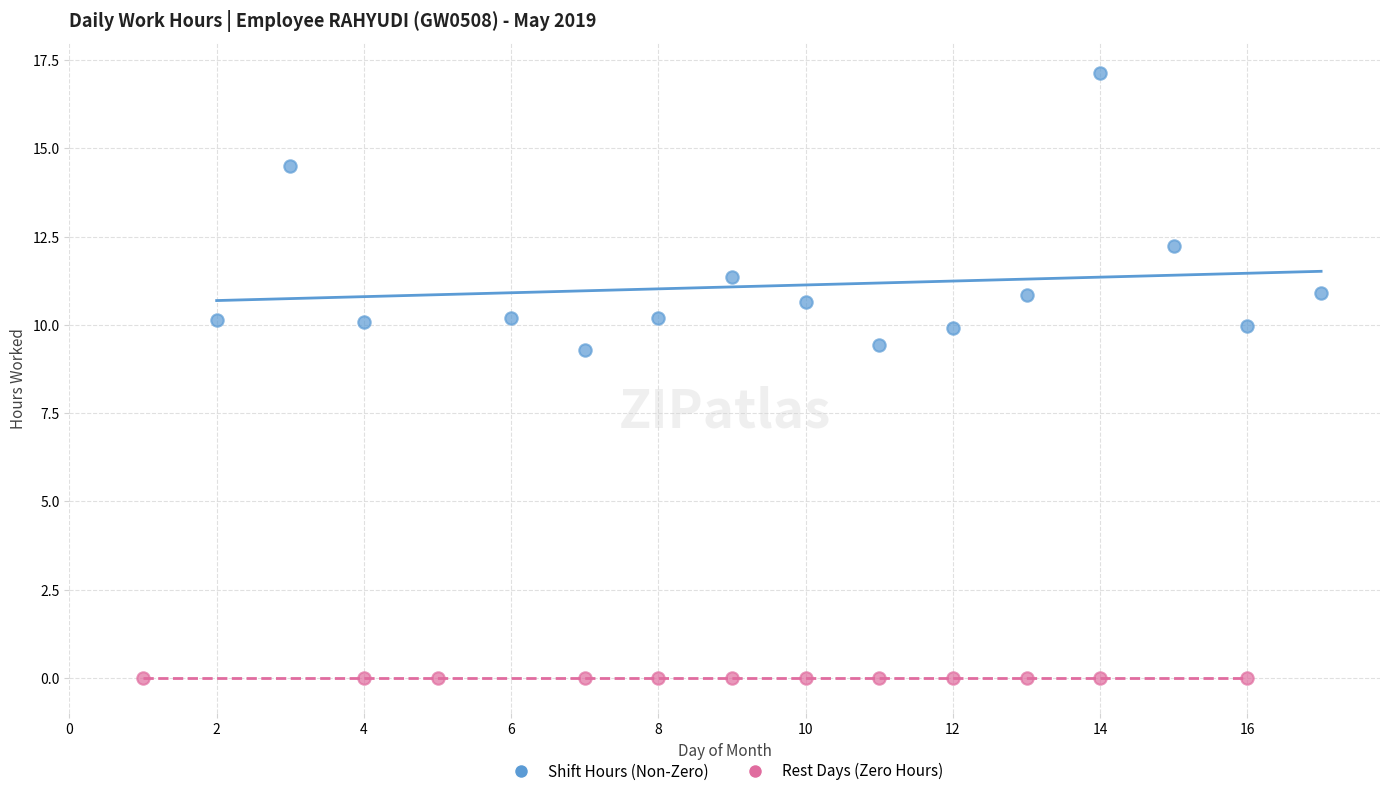

Which series reaches the maximum Y coordinate?

Shift Hours (Non-Zero)